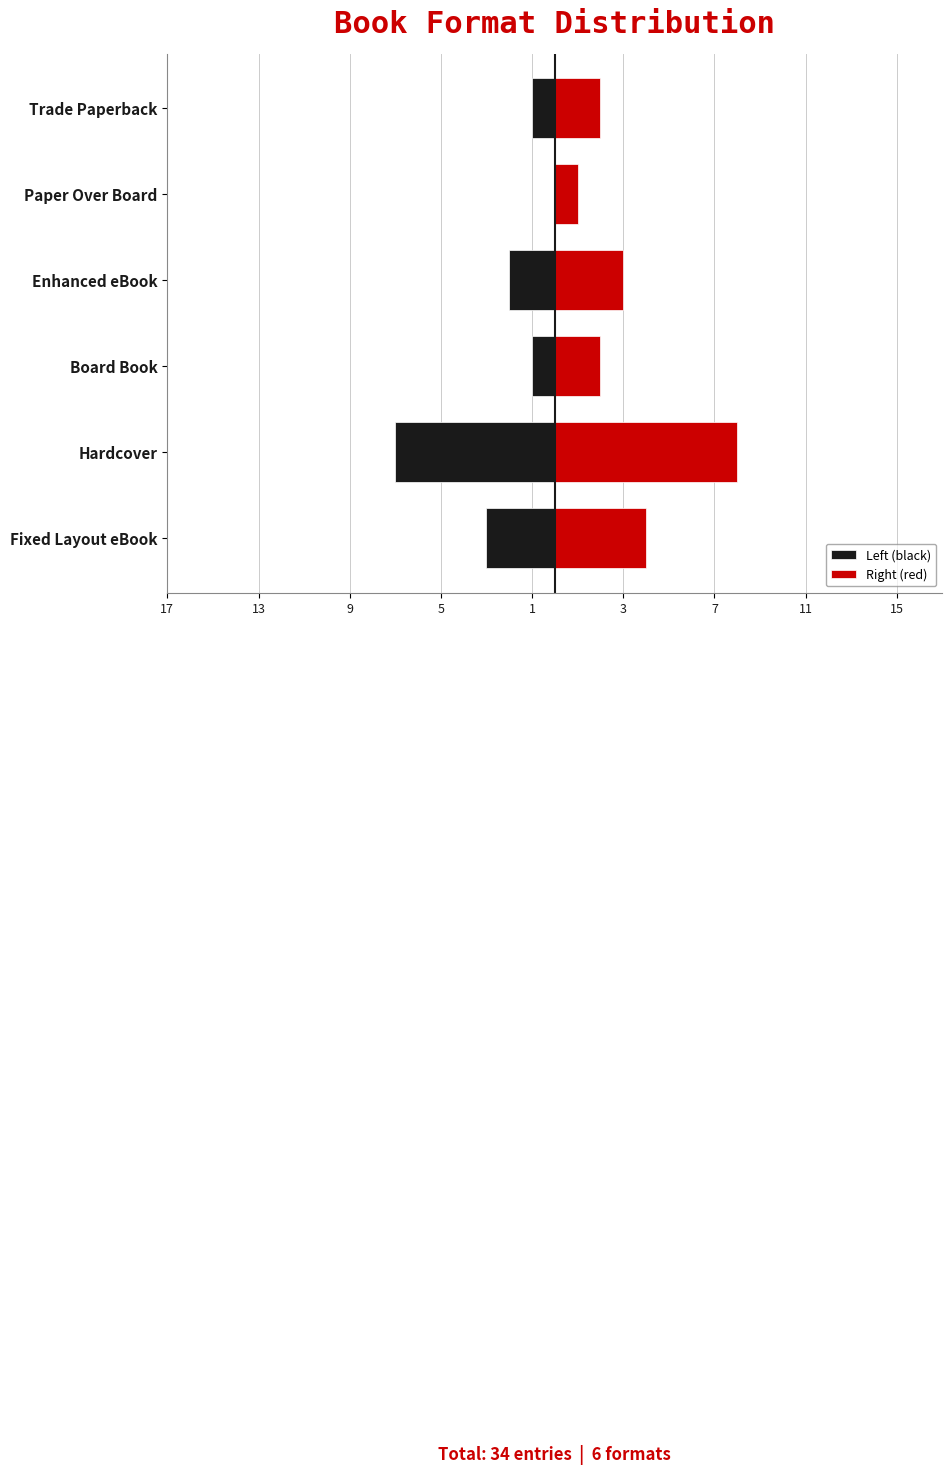

The value of Left (black) at Paper Over Board is 0. True or false?

True